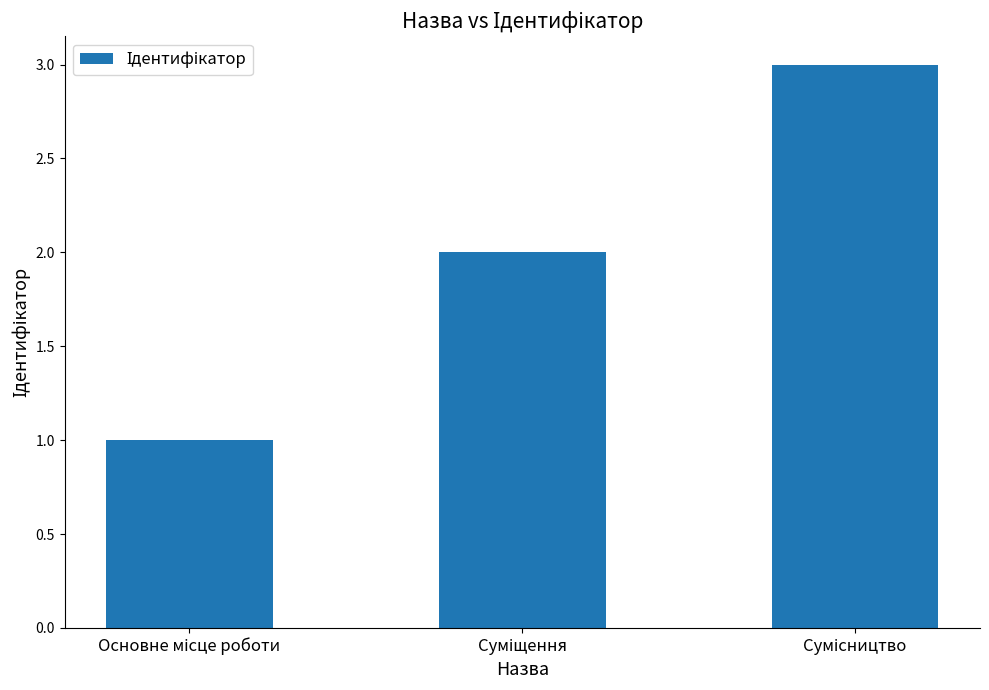

What is the greatest value displayed?

3